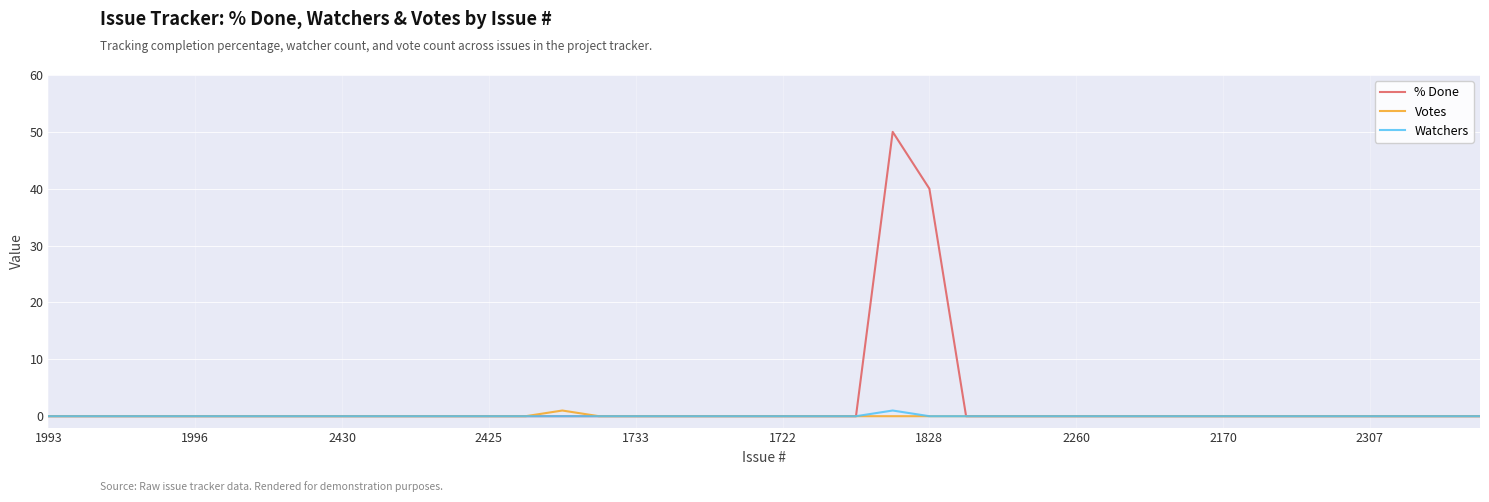

Which series has the widest spread of values?

% Done